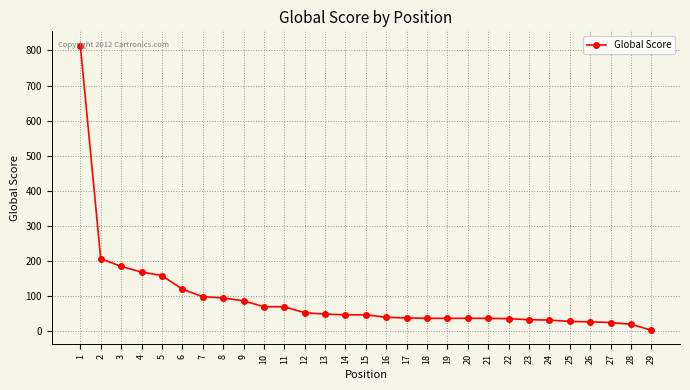

How many values are below 46?

14